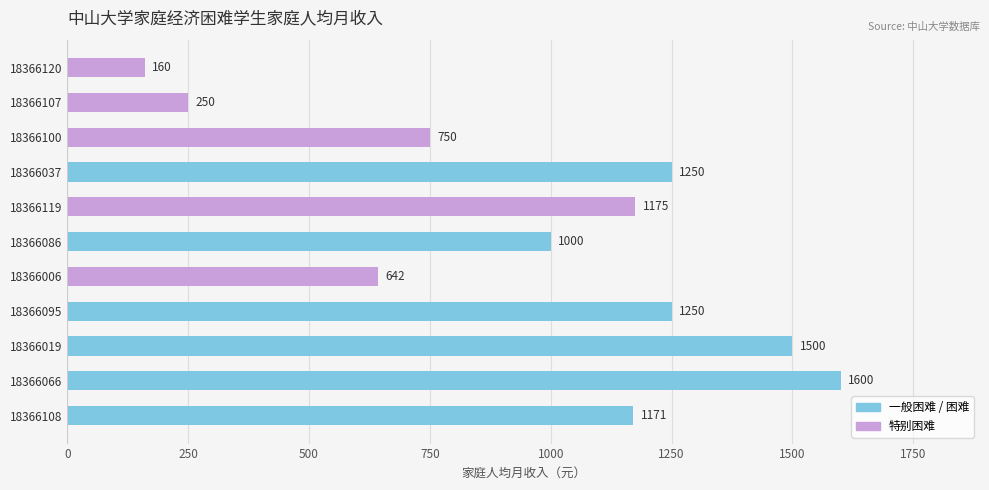

Reading bottom to top, extract all data points from this chart.

1171	1600	1500	1250	642	1000	1175	1250	750	250	160